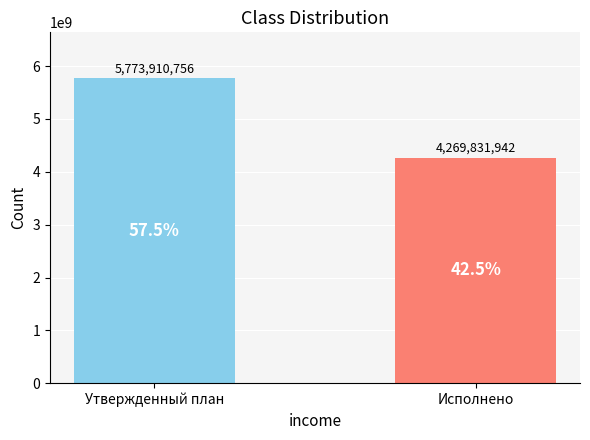

Reading right to left, what are all the values shown in this chart?

Исполнено=4269831942.7	Утвержденный план=5773910756.5